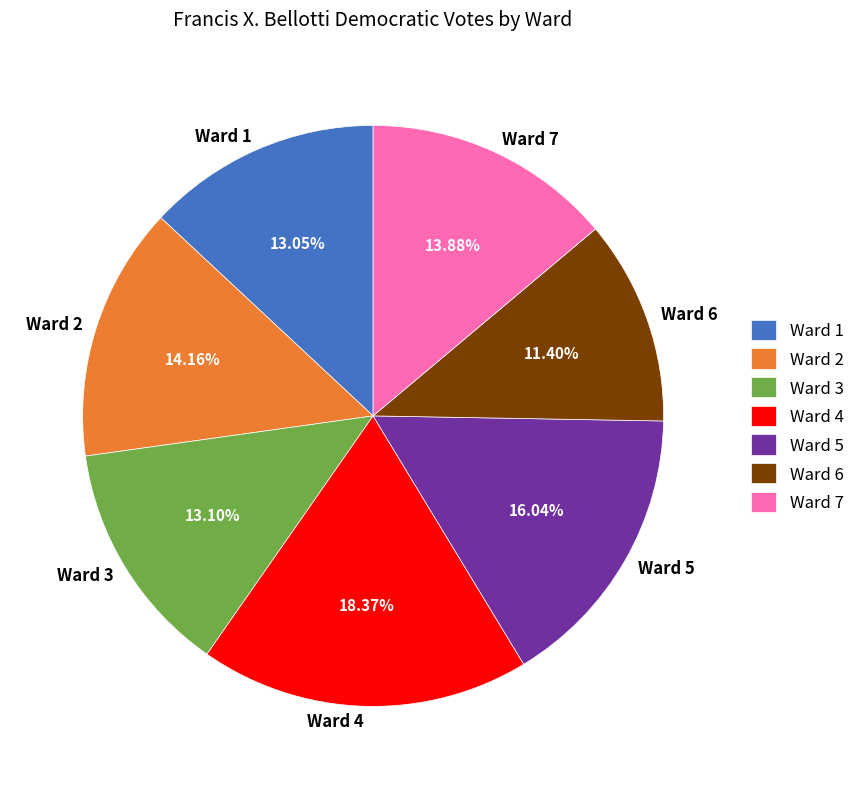

To the nearest percent, what is the difference between the largest and smallest slice percentages?

7%